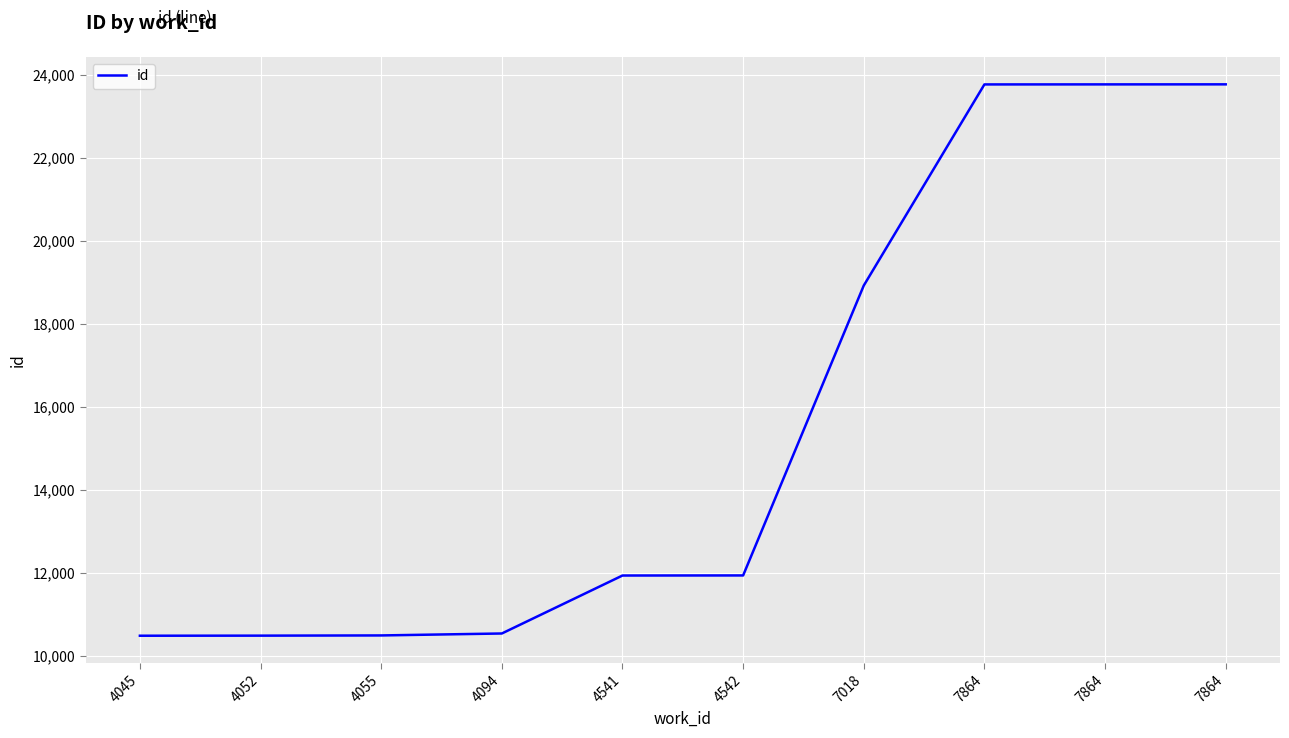

Is this an area chart (filled region under the line)?

No